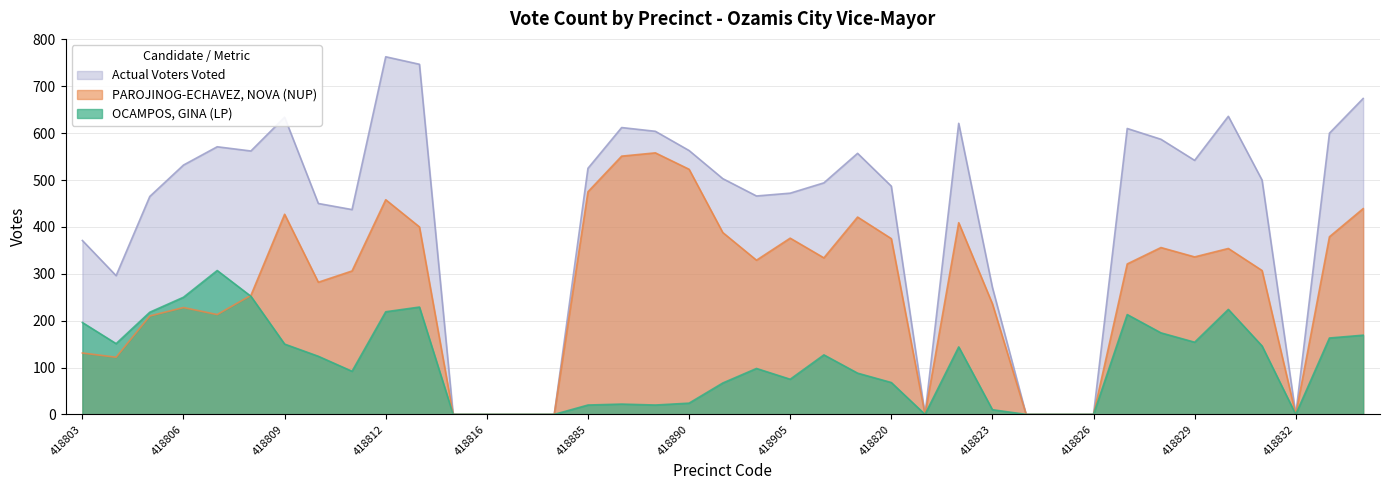

What is the total value across all series at 418810?

856